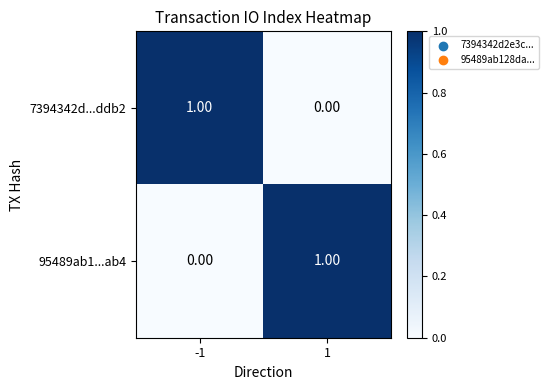

Rank the categories by 95489ab1...ab4 value from lowest to highest.

-1, 1